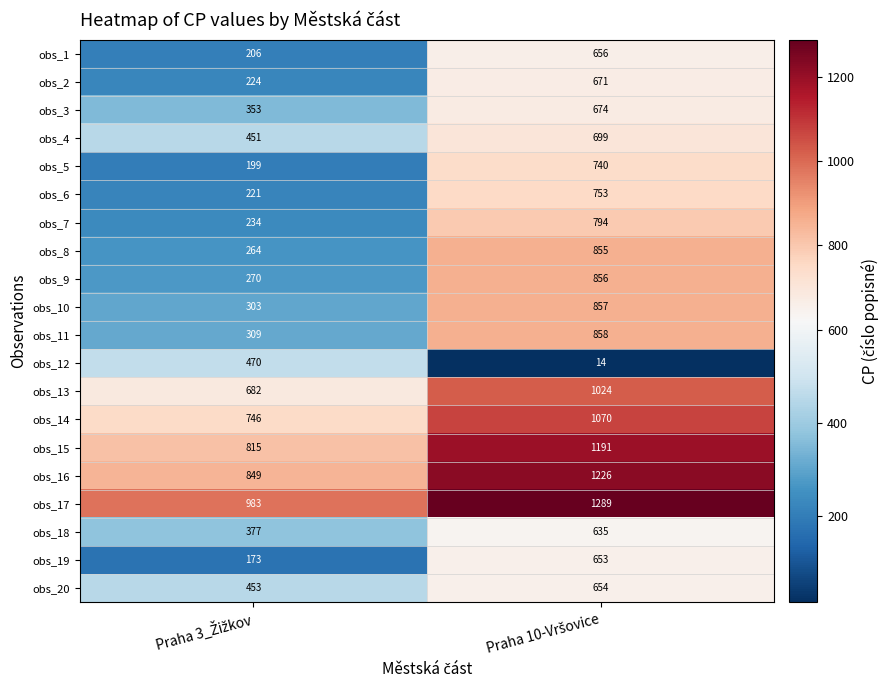

What is the sum of all obs_4 values?

1150